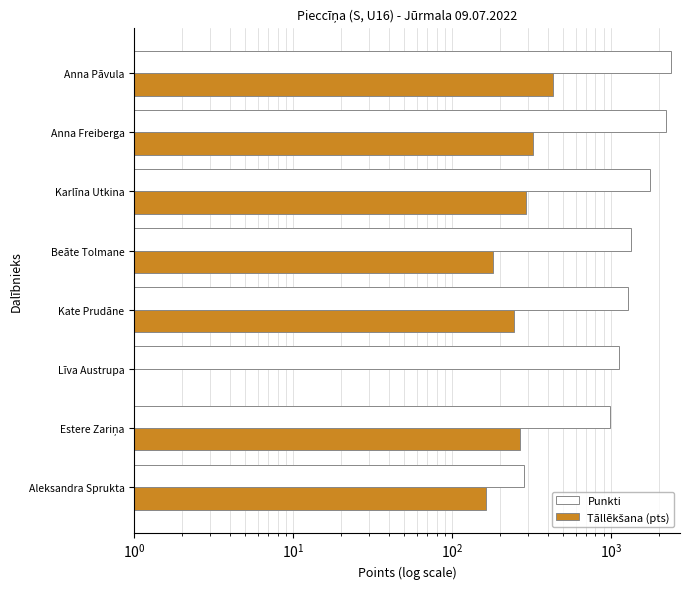

What is the difference between the maximum and second lowest values in the Tāllēkšana (pts) series?

270